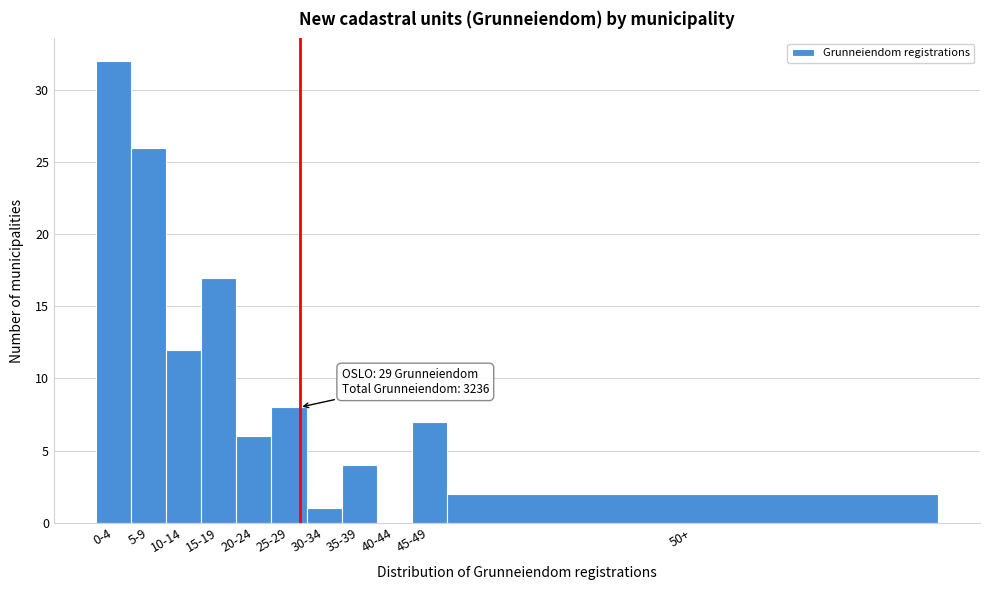

Reading left to right, transcribe all the data shown in this chart.

0-4=32	5-9=26	10-14=12	15-19=17	20-24=6	25-29=8	30-34=1	35-39=4	40-44=0	45-49=7	50+=2